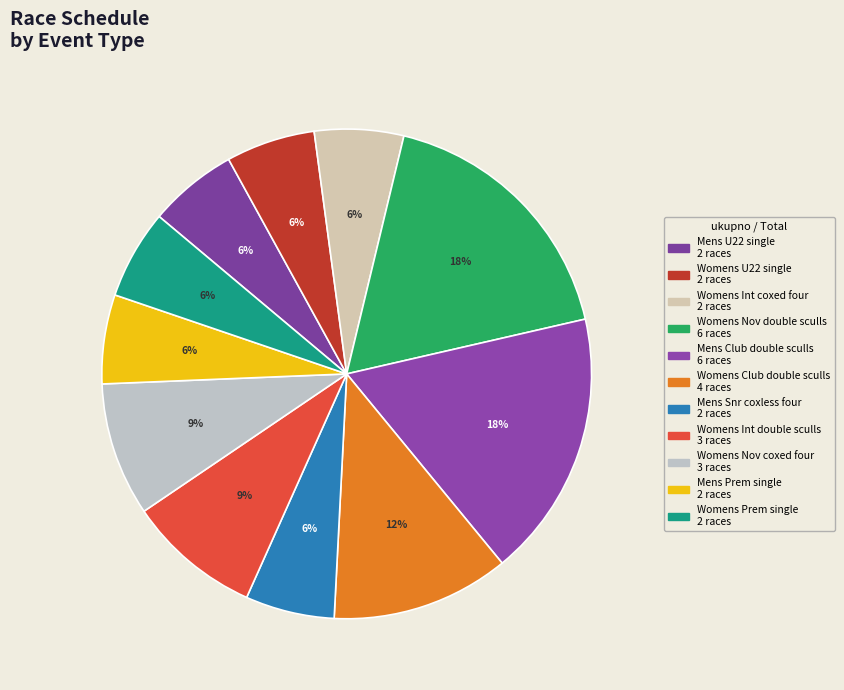

How many slices are in this pie chart?

11